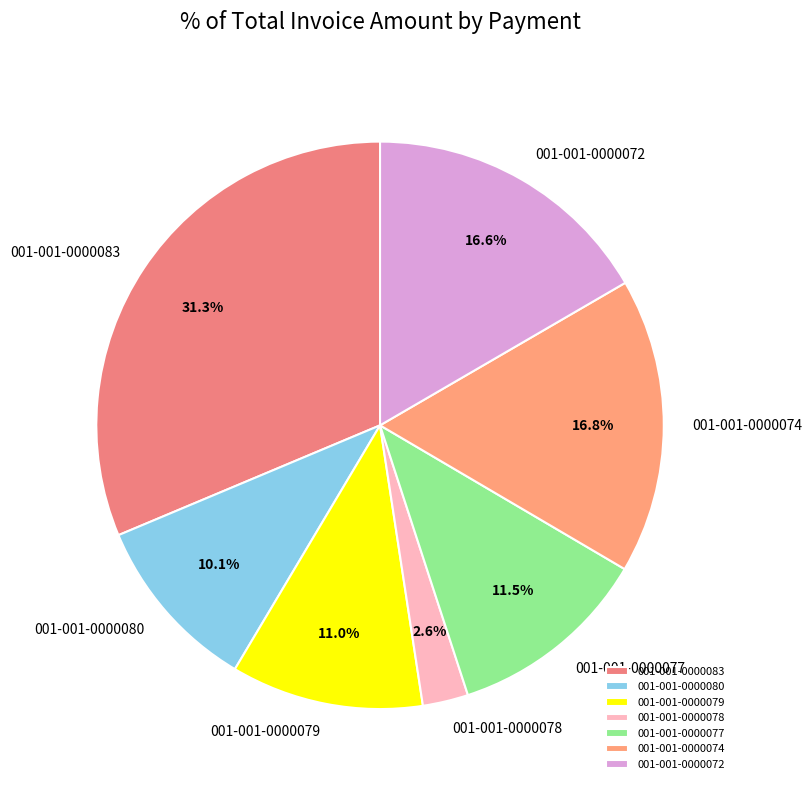

Is there any slice that represents more than half of the pie?

No